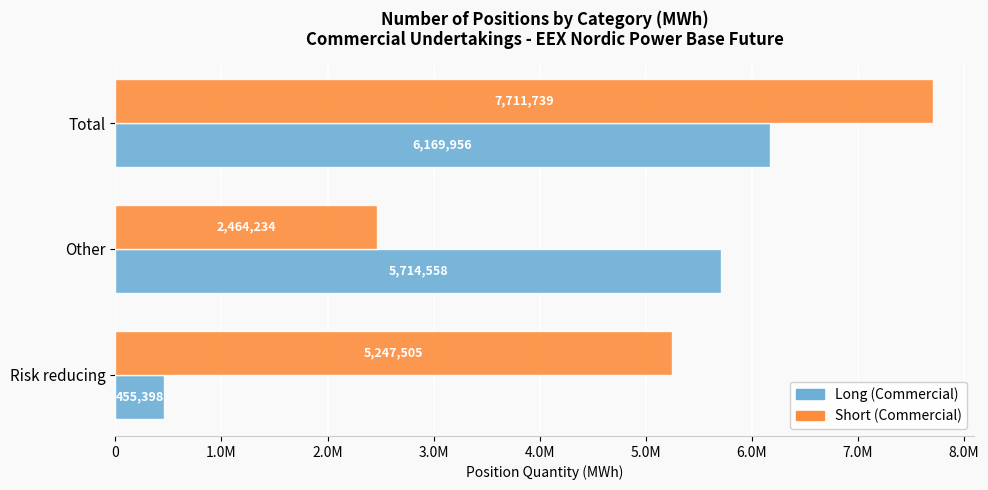

Rank the categories by Long (Commercial) value from lowest to highest.

Risk reducing, Other, Total